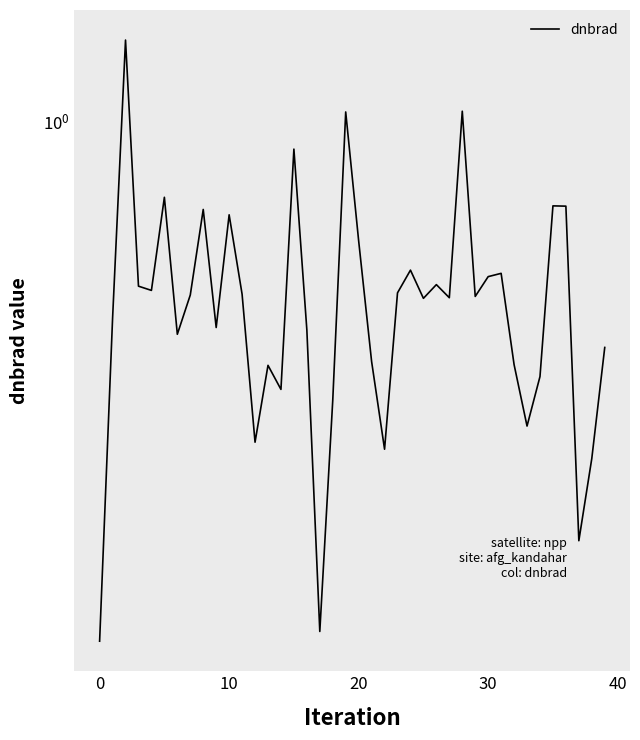

The value at 18 is 0.3. True or false?

True